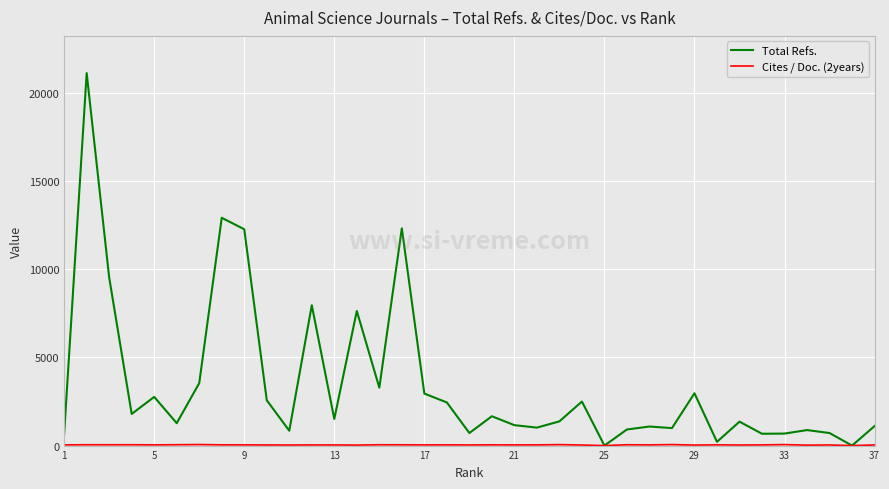

What is the maximum value for Total Refs.?

21135